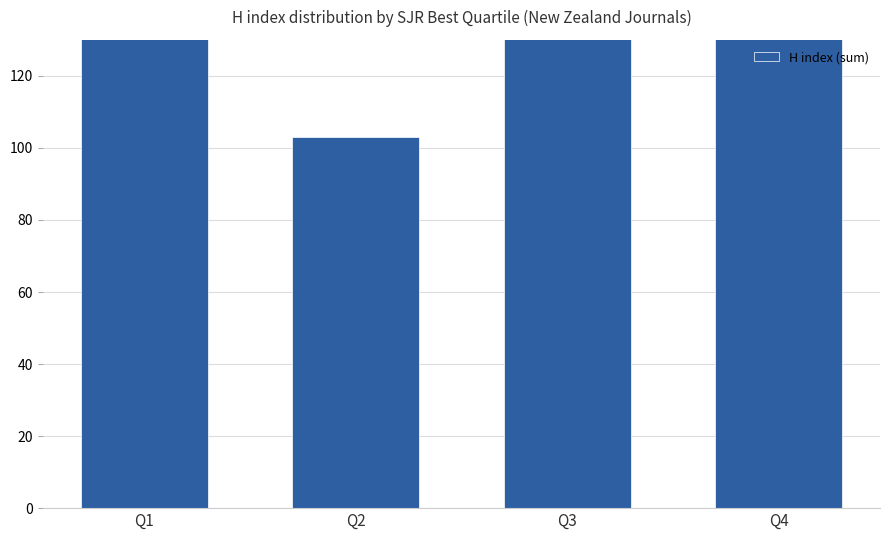

What is the ratio of the value at Q3 to the value at Q4?

1.1